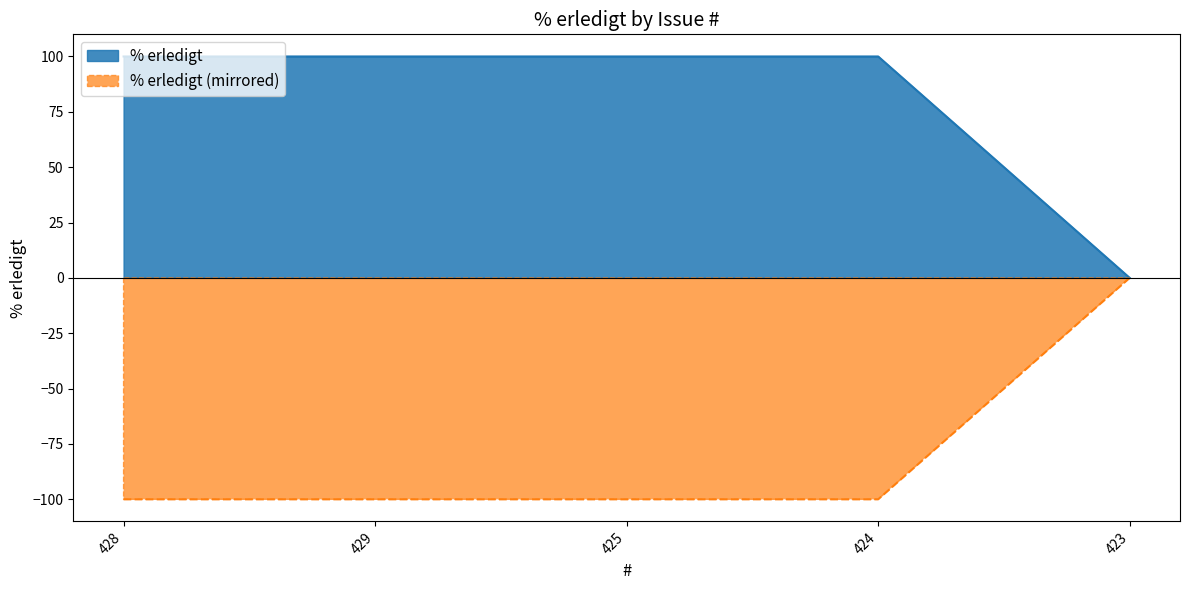

Between 428 and 429, which is larger?

428